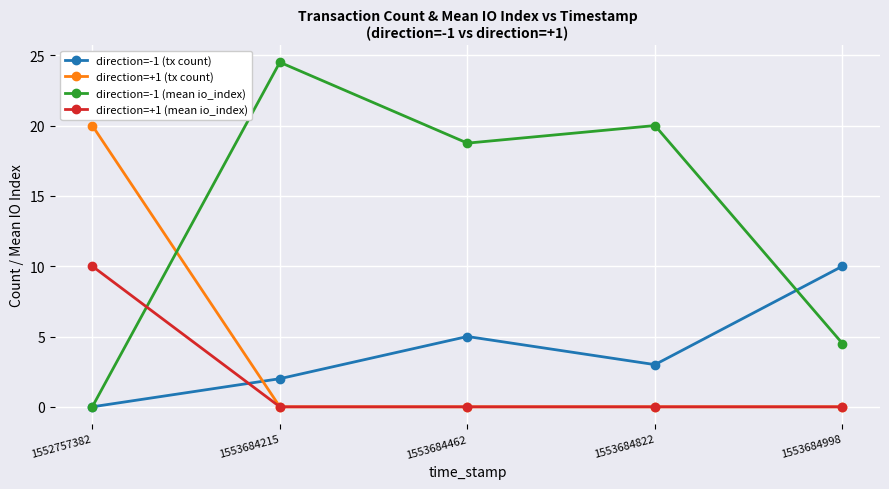

Which series has the largest total across all categories?

direction=-1 (mean io_index)